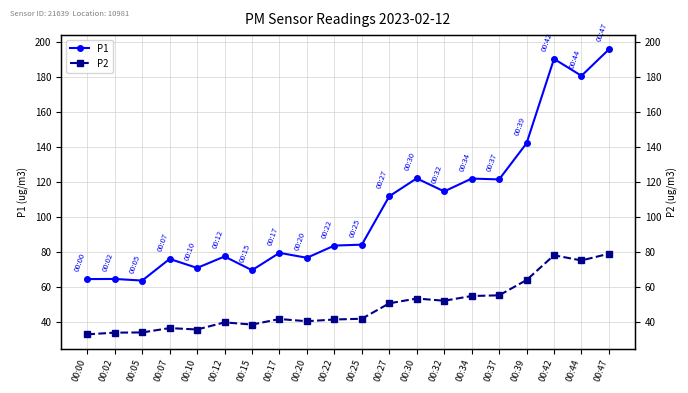

Which series changed the most between 00:37 and 00:47?

P1